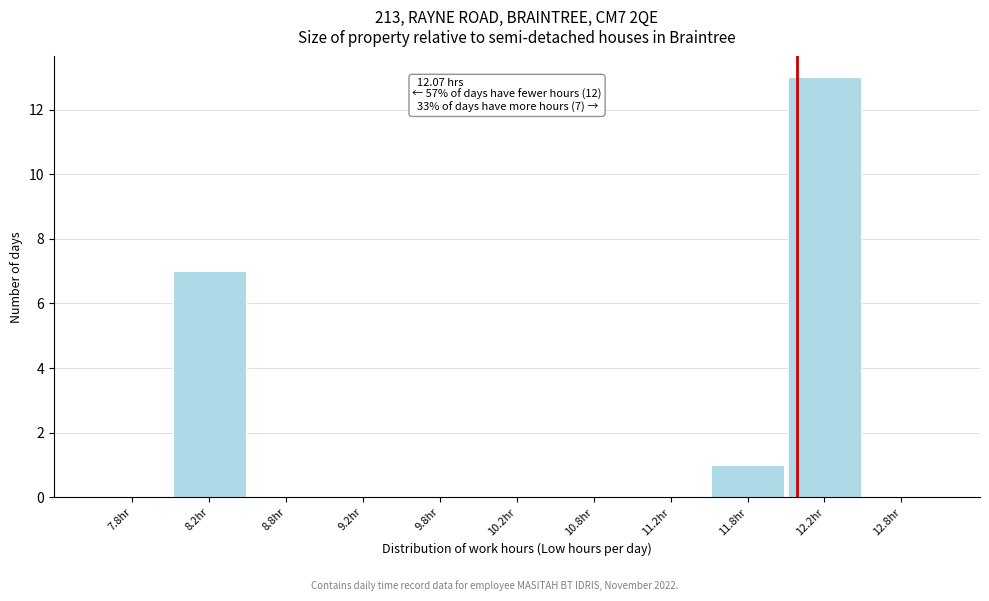

Which range on the x-axis has the tallest bar?

12.0 to 12.5